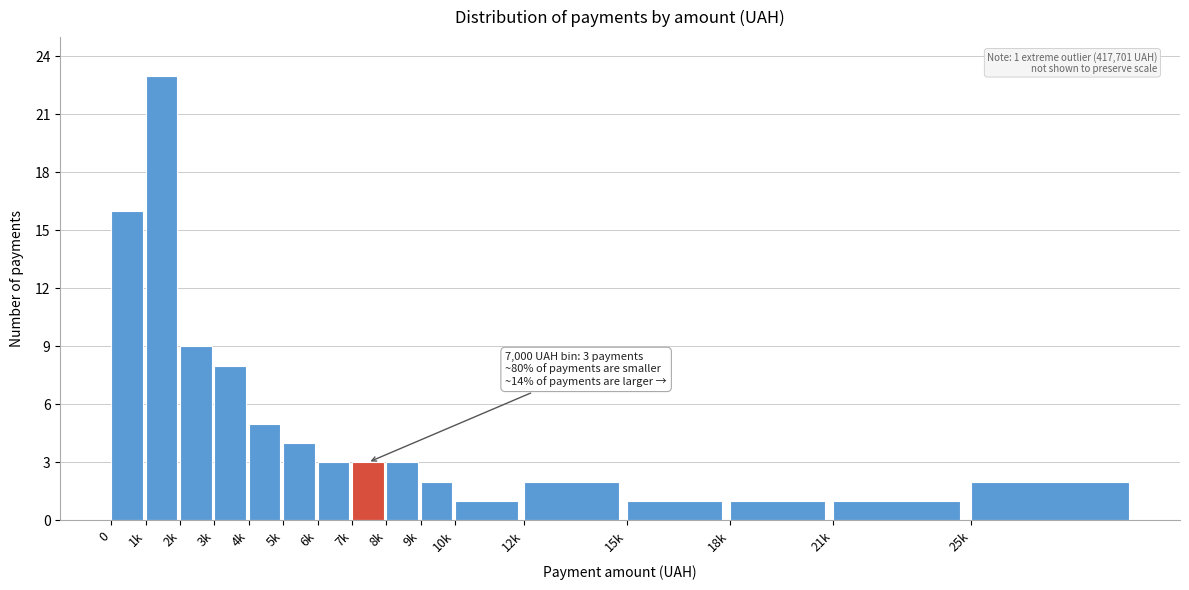

Reading left to right, transcribe all the data shown in this chart.

16	23	9	8	5	4	3	3	3	2	1	2	1	1	1	2